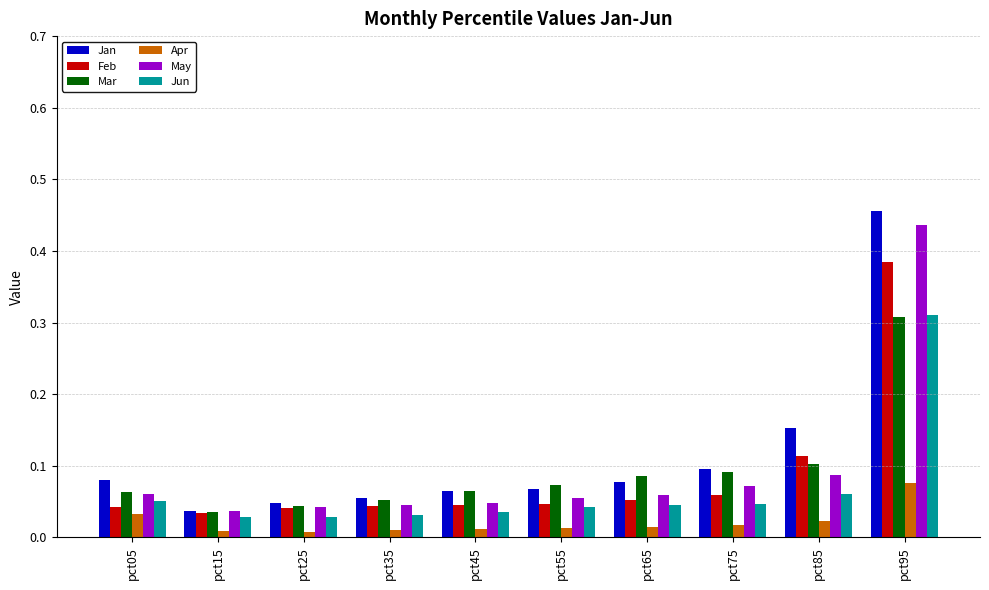

Where is Feb nearest to the value 0?

pct15